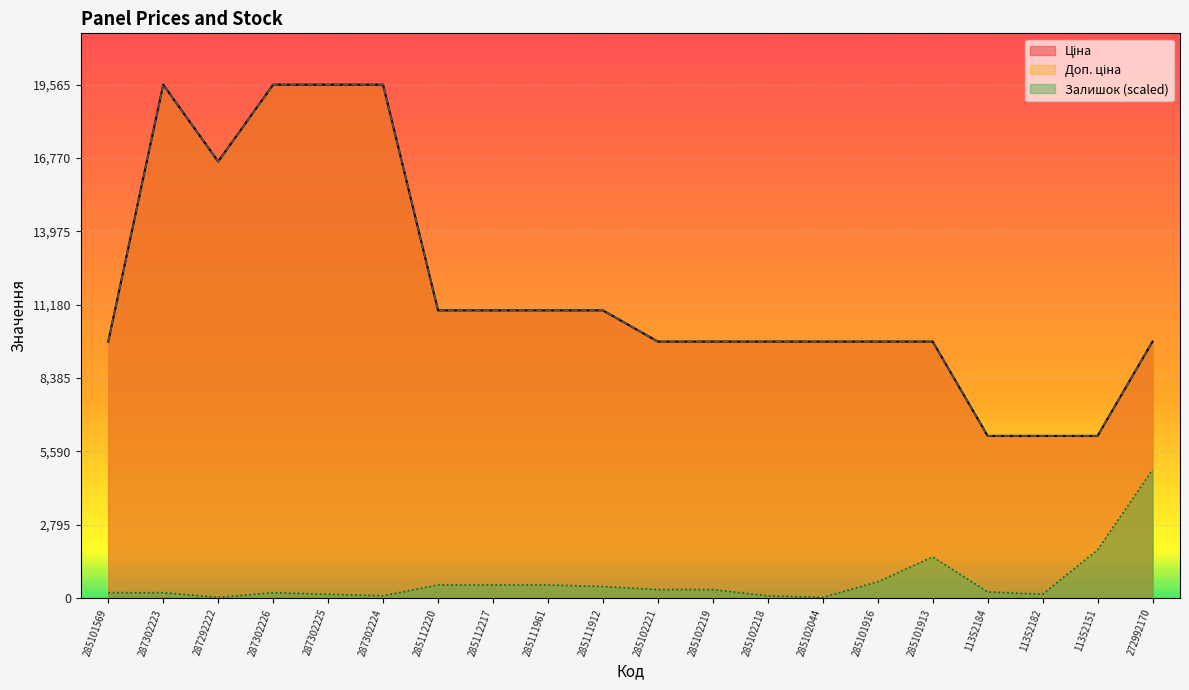

At which label does Залишок first exceed 326?

285112220